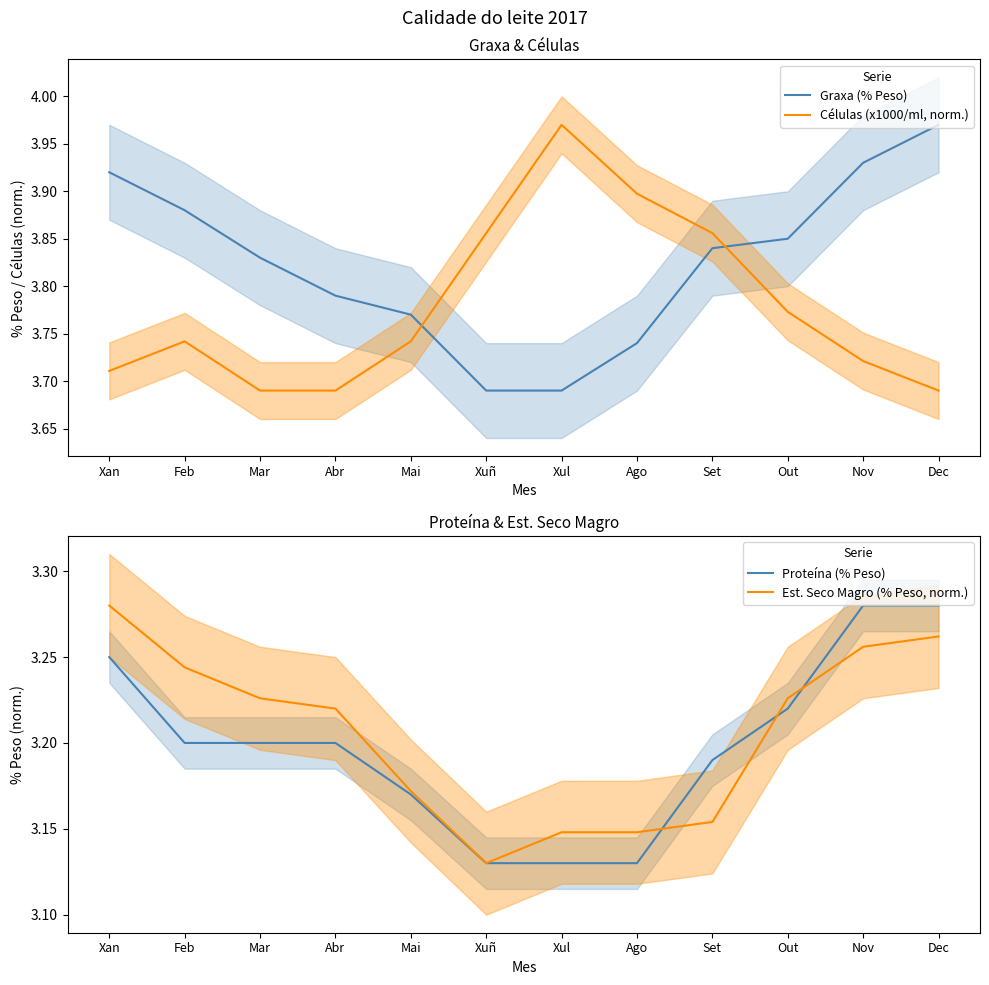

Count the Graxa (% Peso) values in the range 3 to 4.

12